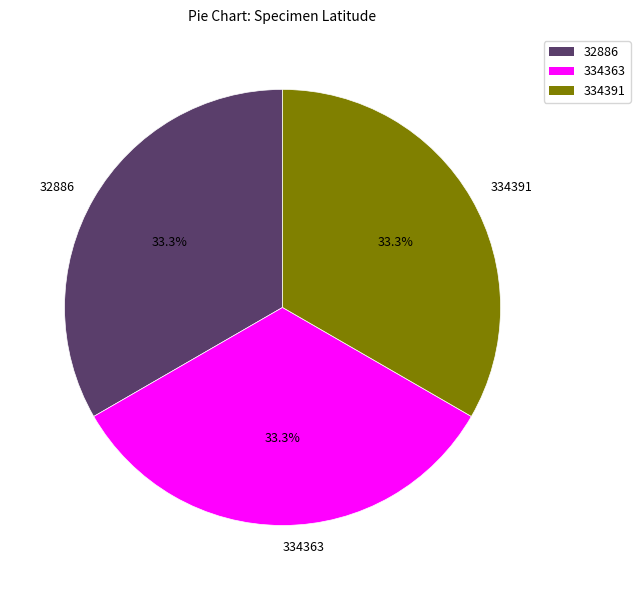

What is the ratio of the value at 334363 to the value at 334391?

1.0